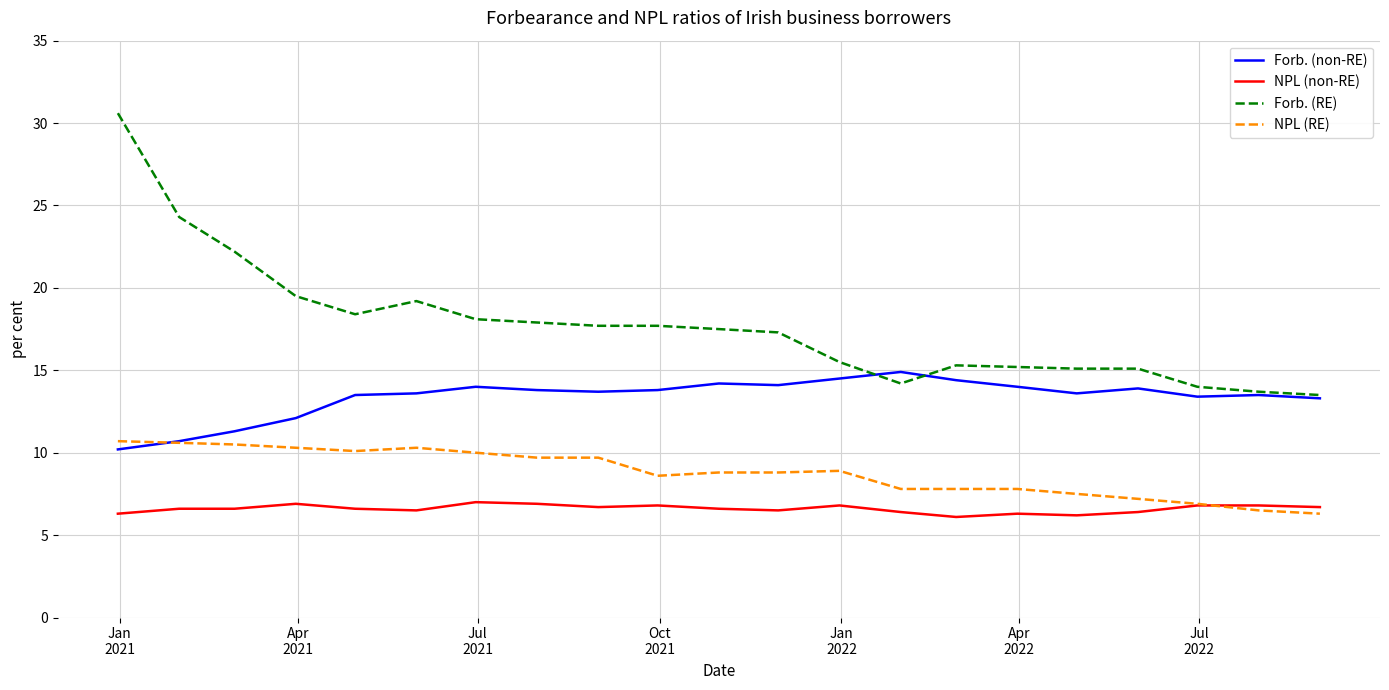

Which series has the widest spread of values?

Forb. (RE)